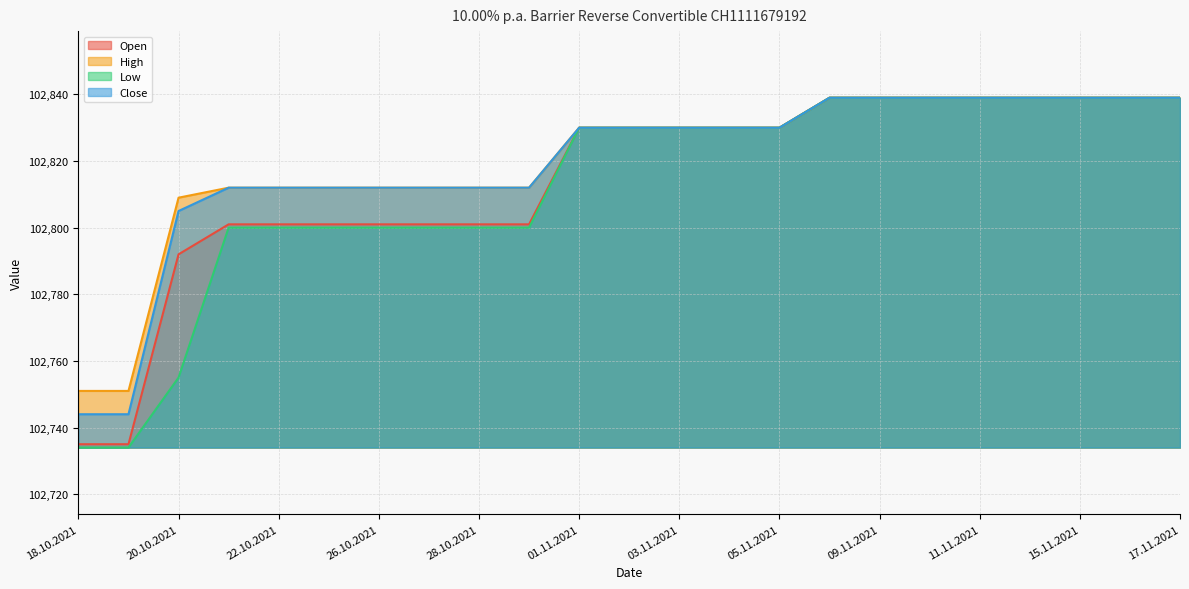

How many lines are shown in the chart?

4